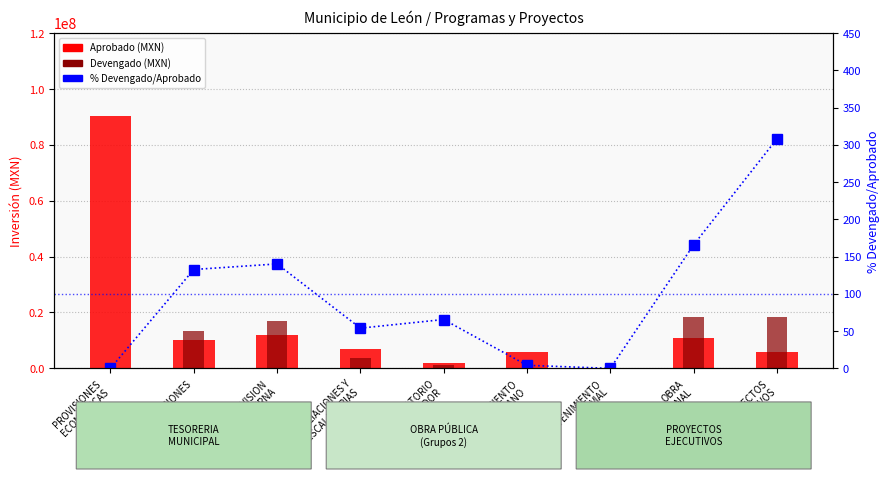

Which category has the highest value across all series?

PROVISIONES
ECONOMICAS